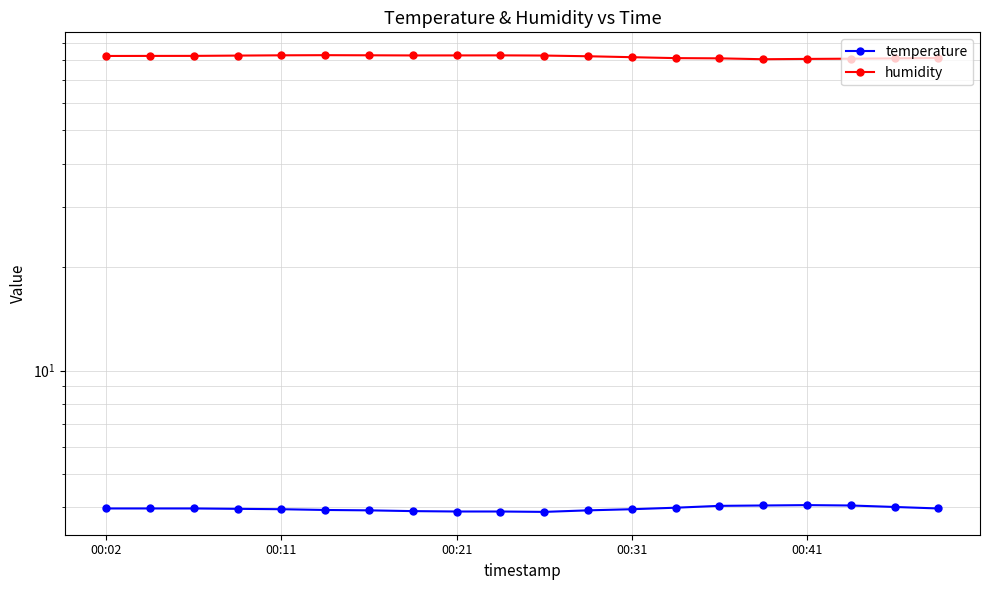

True or false: temperature and humidity intersect in this chart.

False